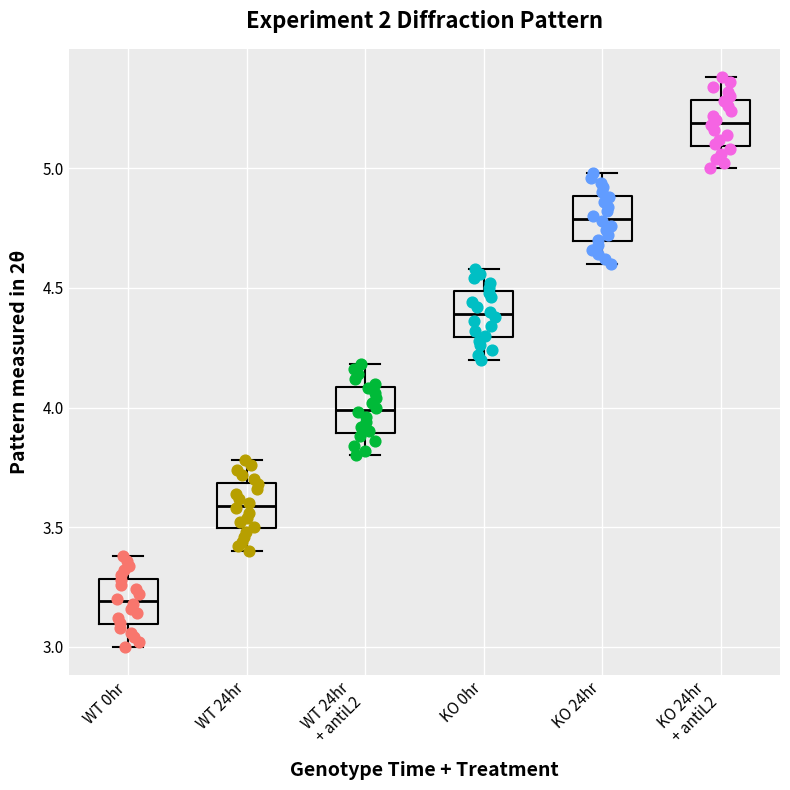

Which box's median line is the lowest?

WT 0hr